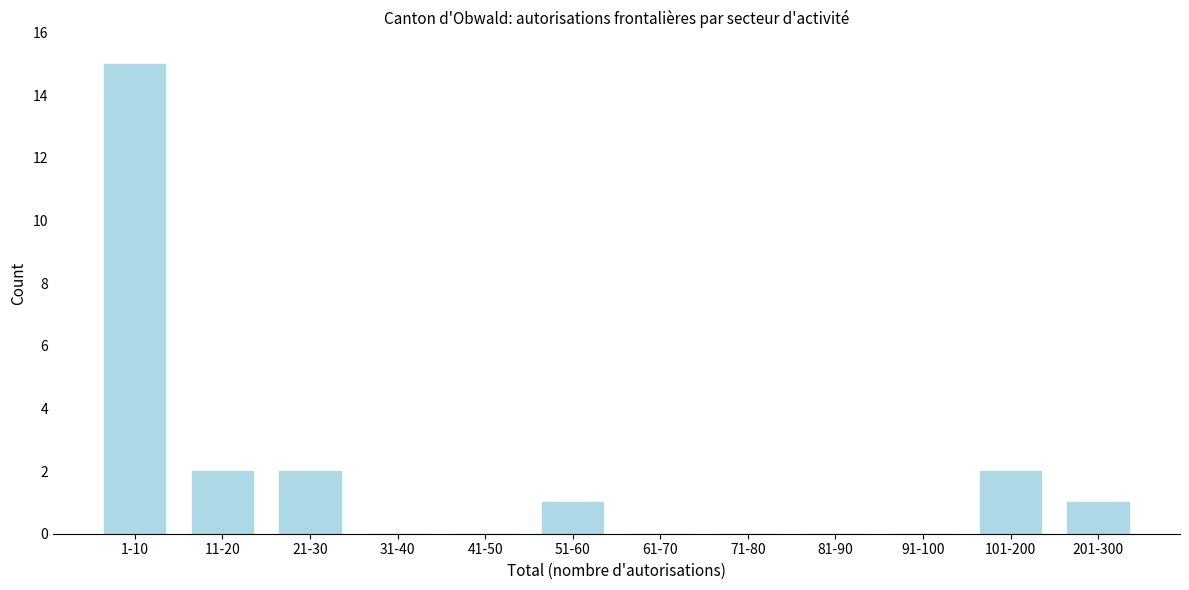

Reading left to right, list all the values displayed in this chart.

1-10=15	11-20=2	21-30=2	31-40=0	41-50=0	51-60=1	61-70=0	71-80=0	81-90=0	91-100=0	101-200=2	201-300=1